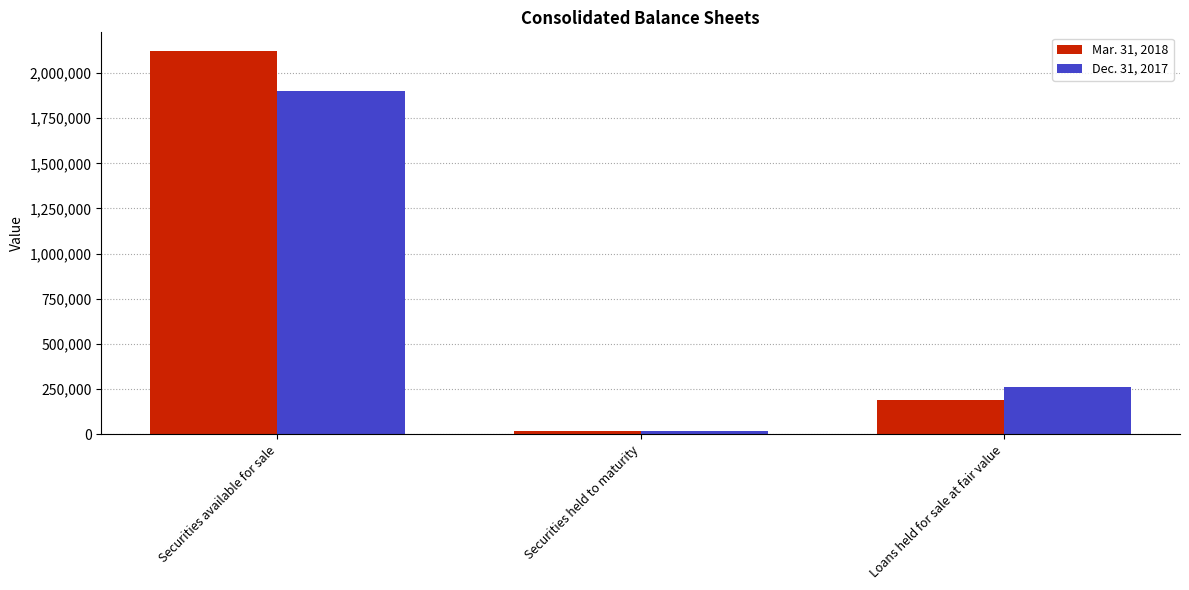

At which category is the sum across all series the highest?

Securities available for sale